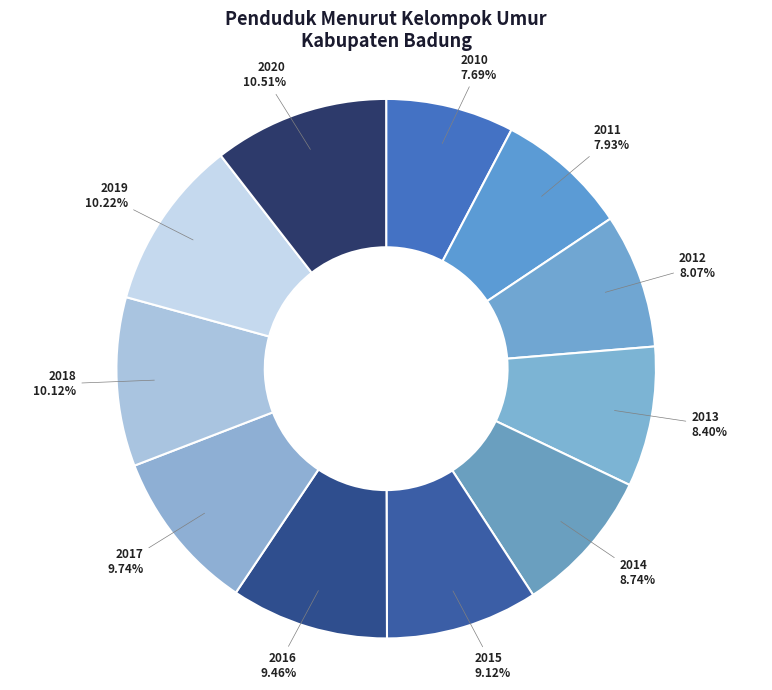

Which slice is the smallest?

Tahun 2010